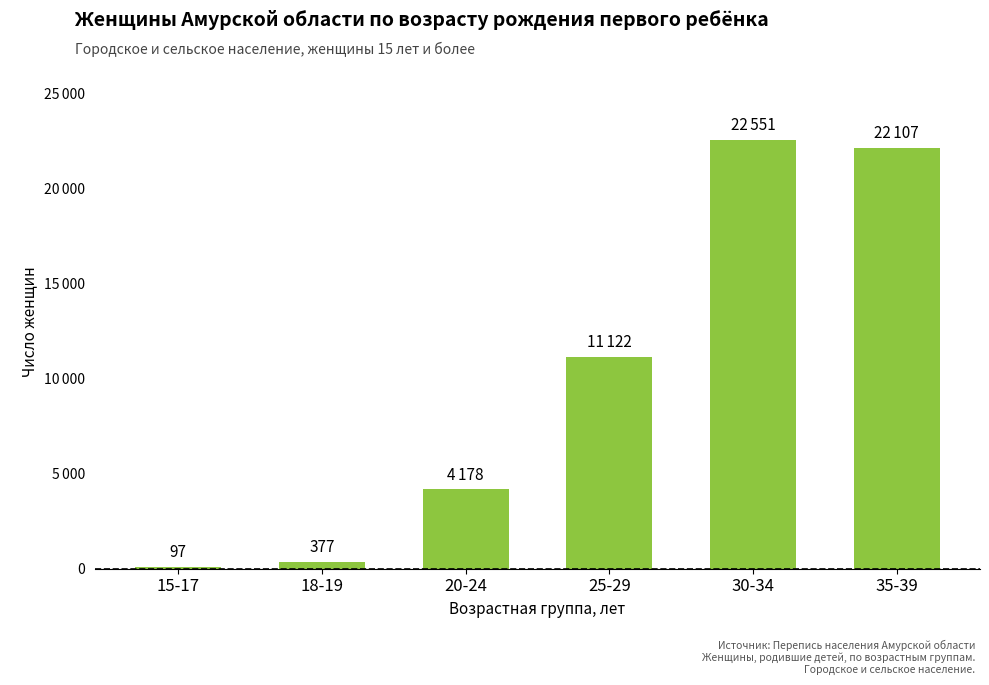

Reading left to right, what are all the values shown in this chart?

97	377	4178	11122	22551	22107